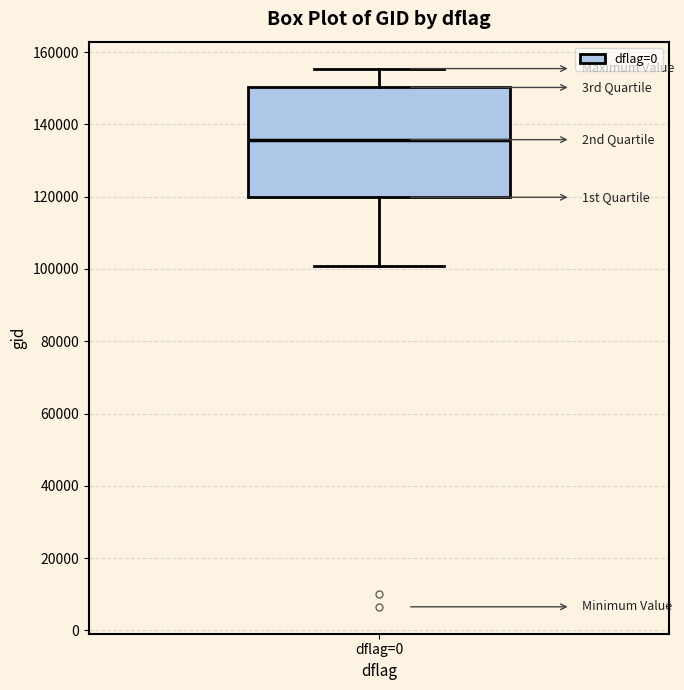

Where does the upper whisker of the box for dflag=0 end on the y-axis? The values are not printed on the chart, so give them approximately, as read against the axis.

156000